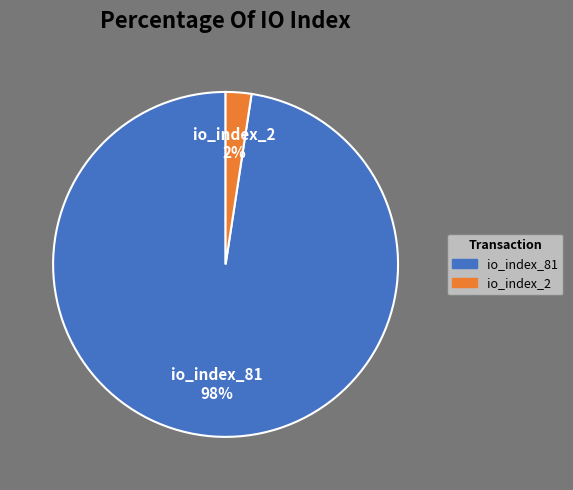

Is the sum of io_index_81 and io_index_2 greater than half?

Yes